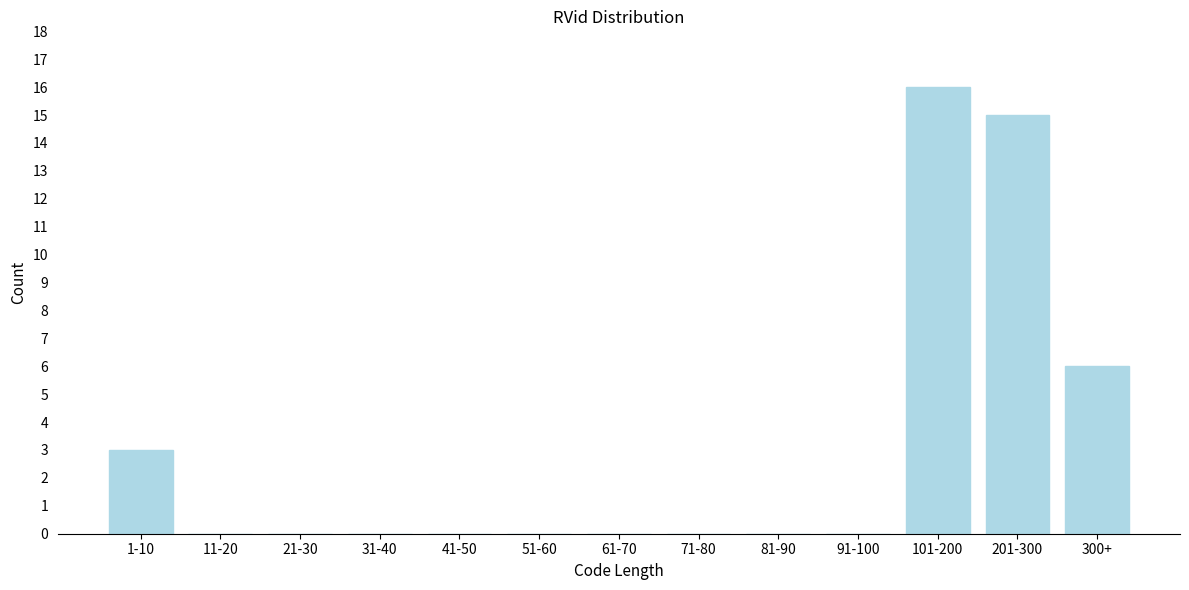

Reading left to right, transcribe all the data shown in this chart.

1-10=3	11-20=0	21-30=0	31-40=0	41-50=0	51-60=0	61-70=0	71-80=0	81-90=0	91-100=0	101-200=16	201-300=15	300+=6